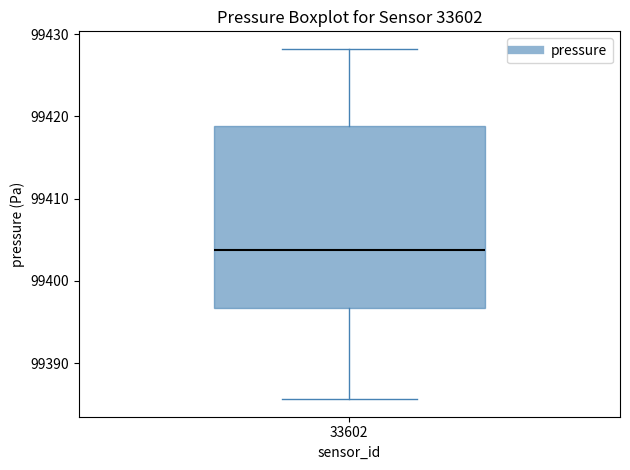

Where is the lower edge of the box at x = 33602 on the y-axis? The values are not printed on the chart, so give them approximately, as read against the axis.

99397